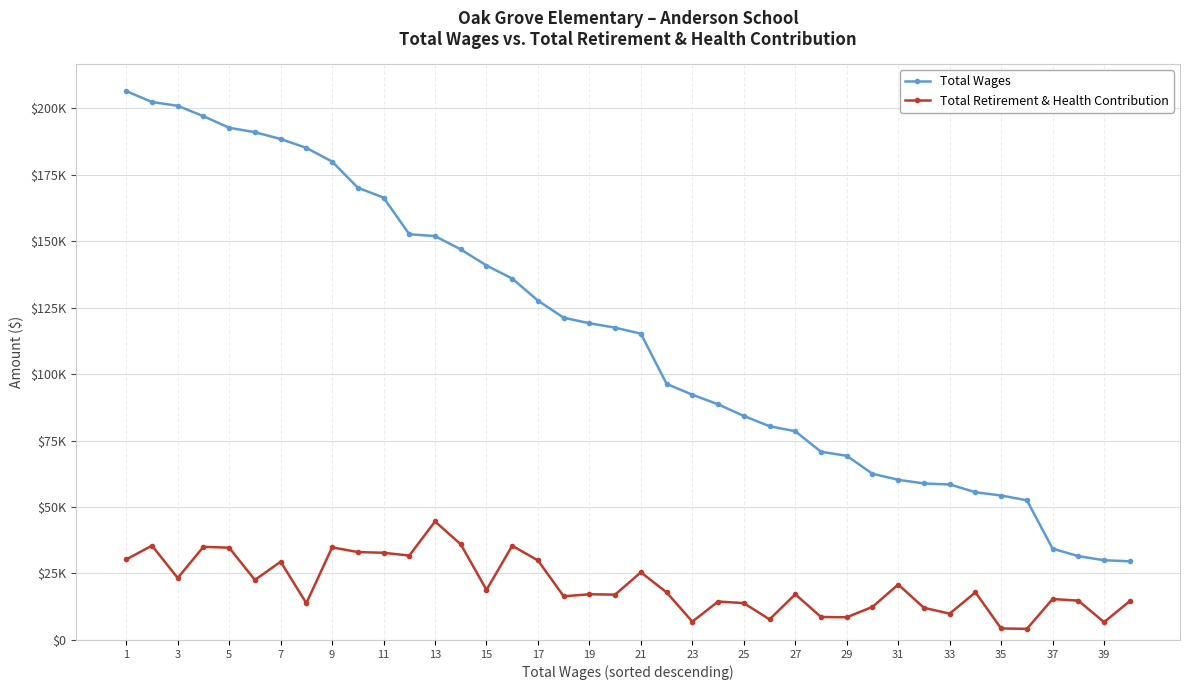

What are all the series names shown in the legend?

Total Wages, Total Retirement & Health Contribution